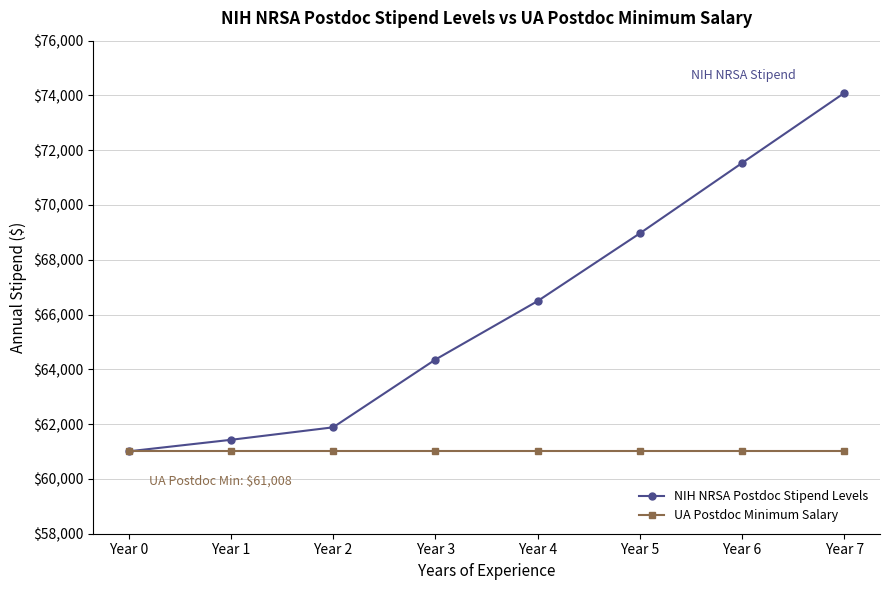

At Year 2, list the series in order from smallest to largest.

UA Postdoc Minimum Salary, NIH NRSA Postdoc Stipend Levels